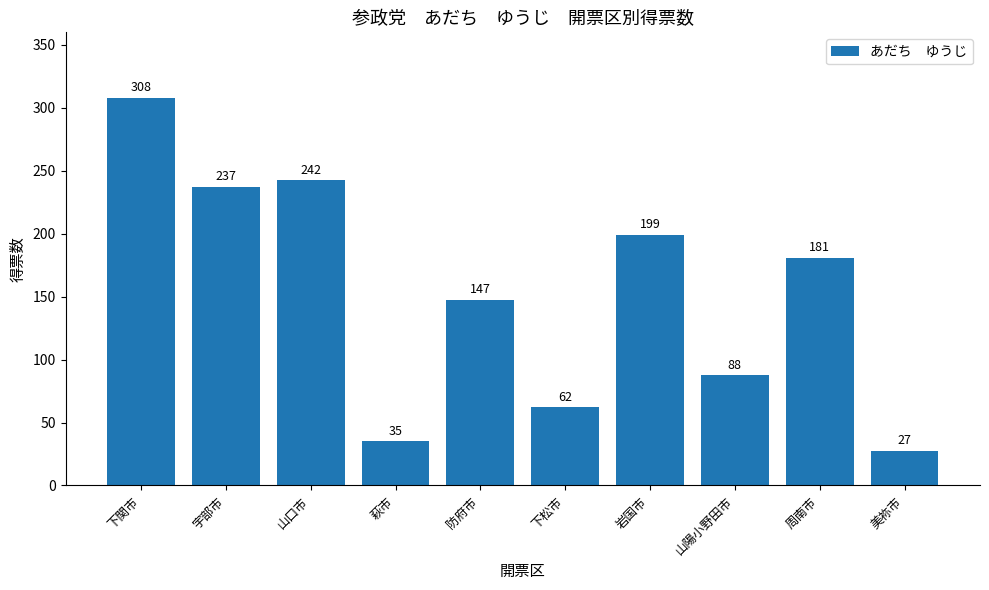

What is the approximate value at 山陽小野田市?

87.5